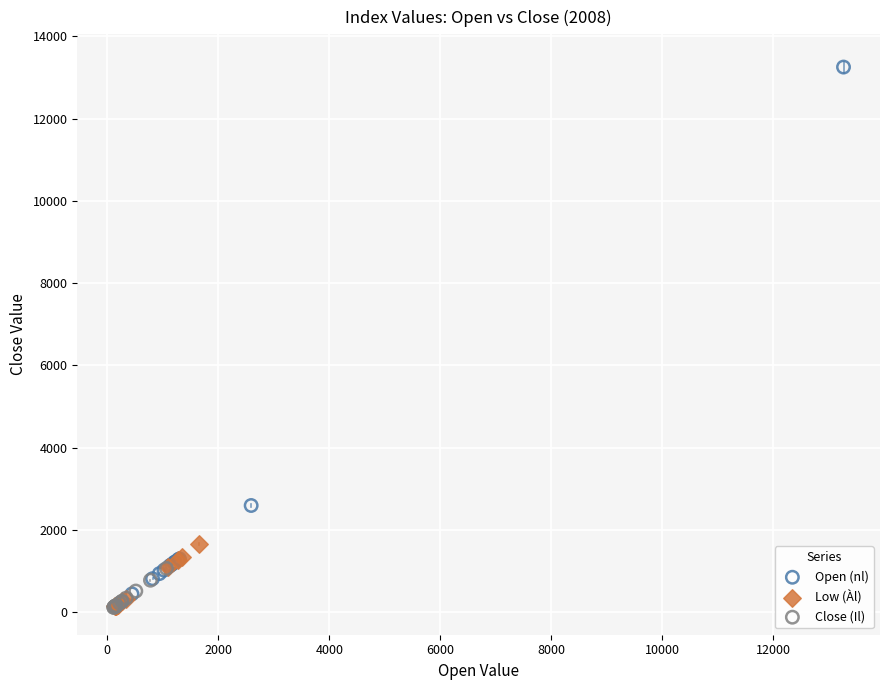

What are all the series names shown in the legend?

Open (nl), Low (Àl), Close (Il)